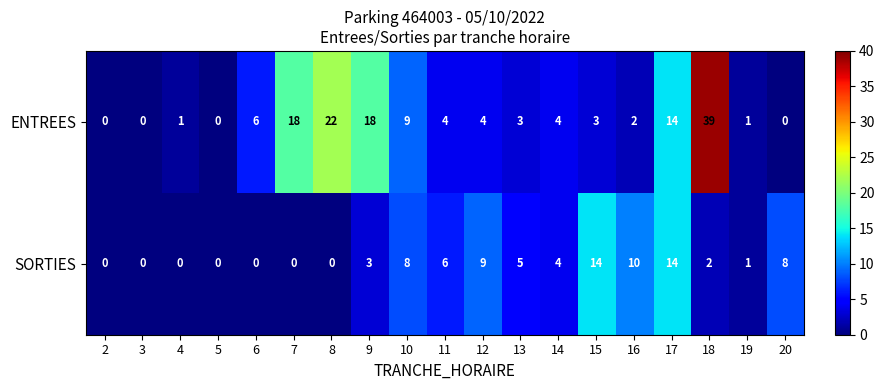

Is it true that ENTREES equals 2 at 12?

False